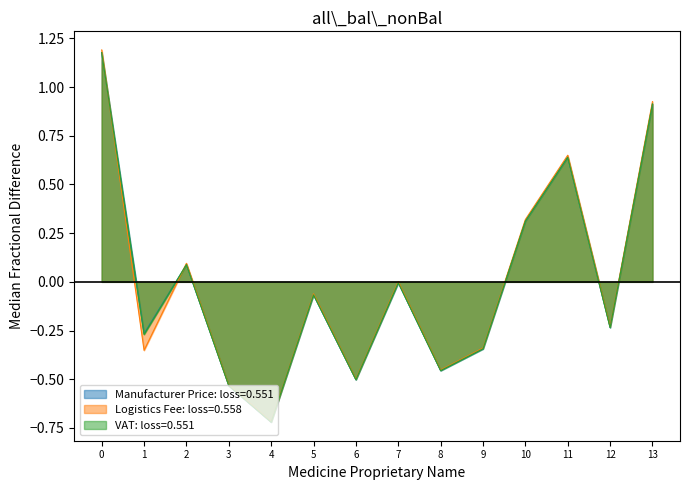

Between 8 and 11, which series saw the biggest shift?

Logistics Fee: loss=0.558